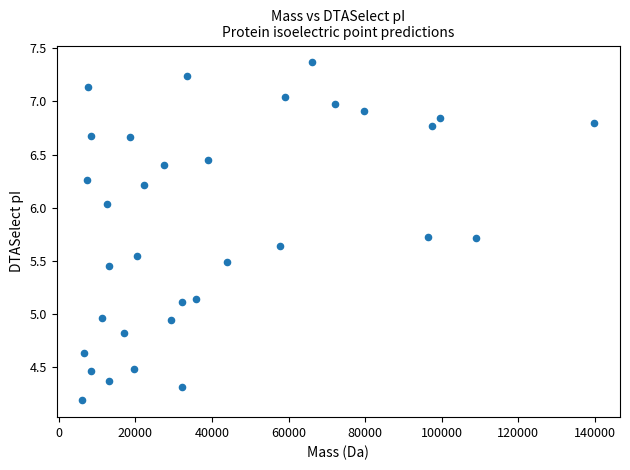

What is the range of Y values (max minus min)?

3.2